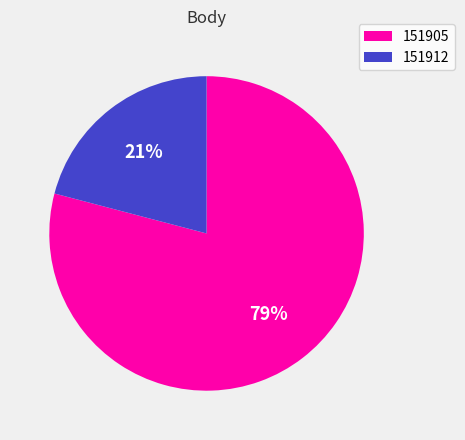

To the nearest percent, what portion does 151912 represent?

21%